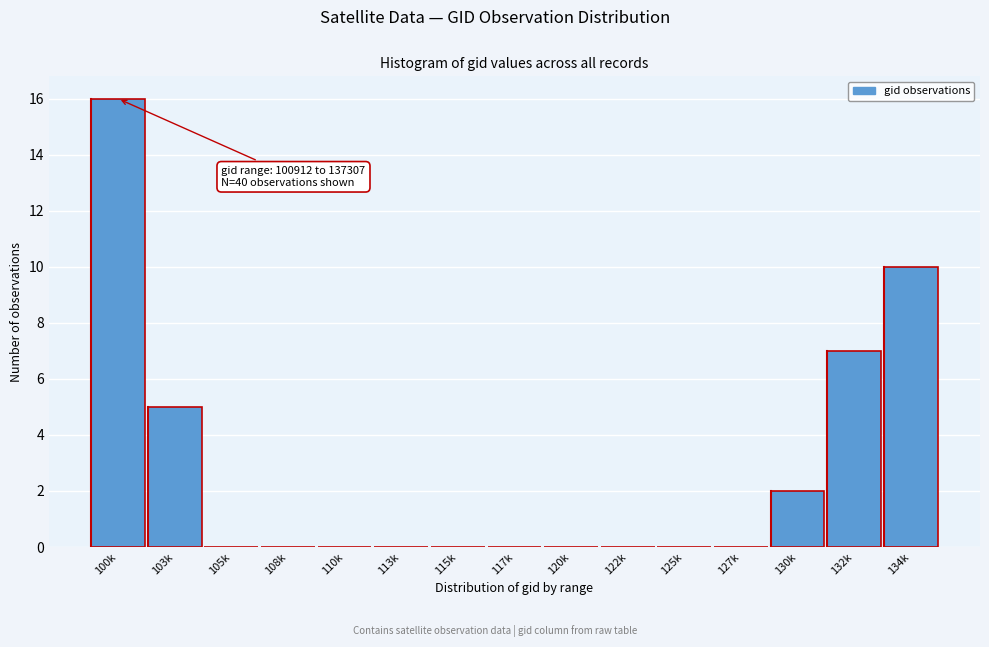

Reading left to right, list all the values displayed in this chart.

100k=16	103k=5	105k=0	108k=0	110k=0	113k=0	115k=0	117k=0	120k=0	122k=0	125k=0	127k=0	130k=2	132k=7	134k=10